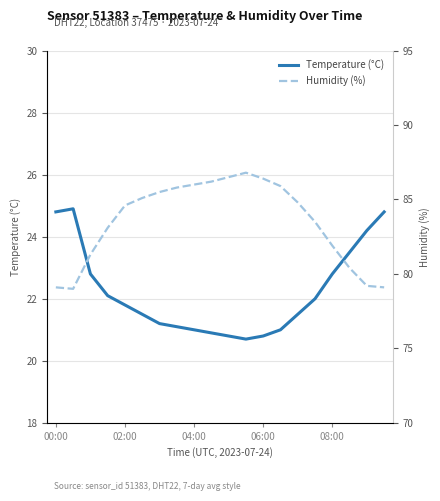

How many distinct data groups are displayed?

2